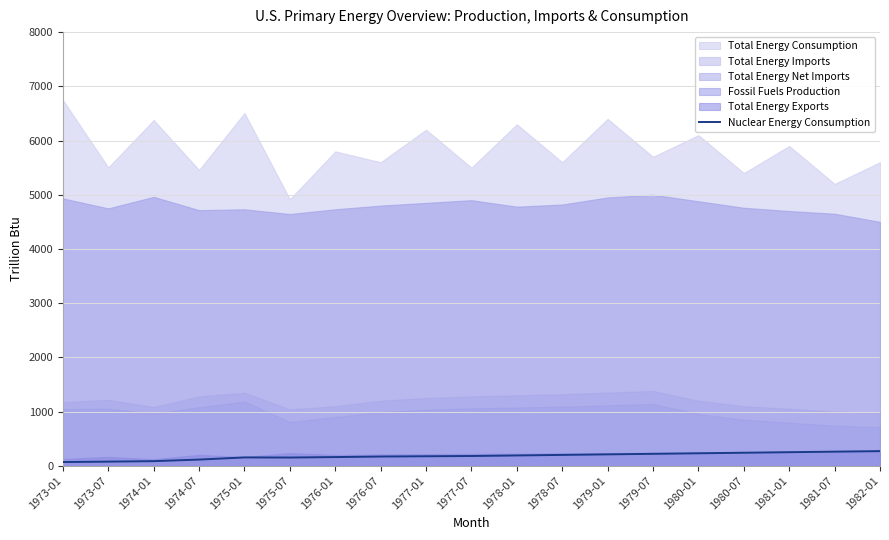

What position from the right is 1977-01?

11